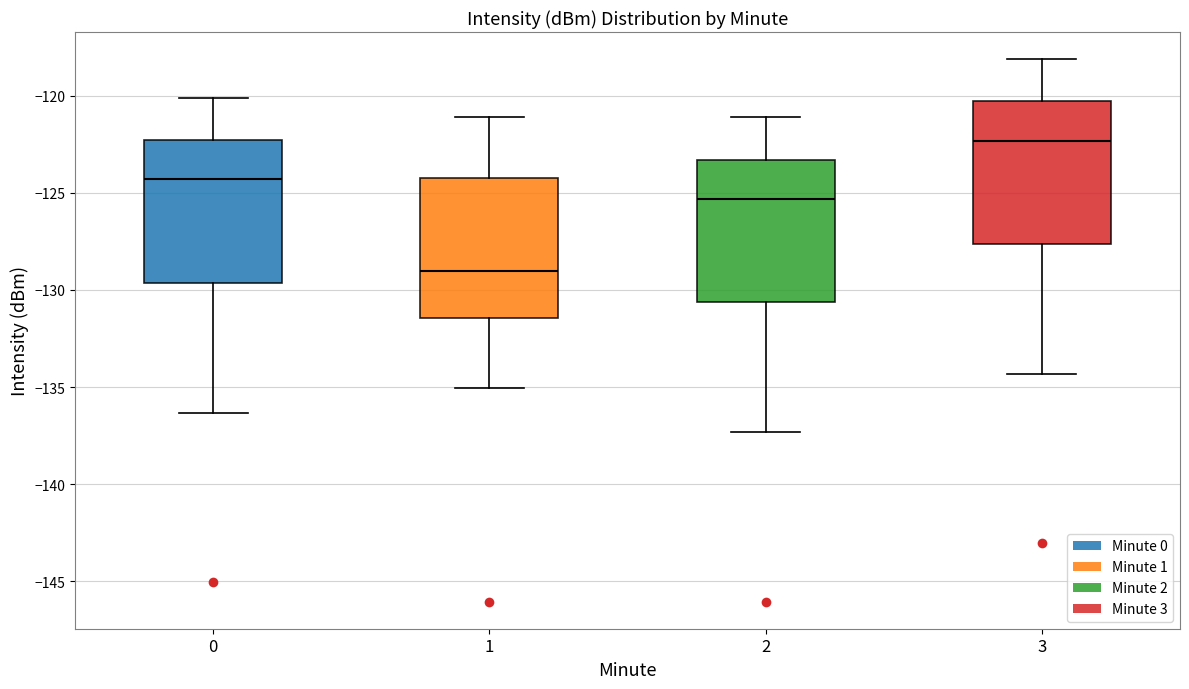

Where is the upper edge of the box at x = 1 on the y-axis? The values are not printed on the chart, so give them approximately, as read against the axis.

-124.0